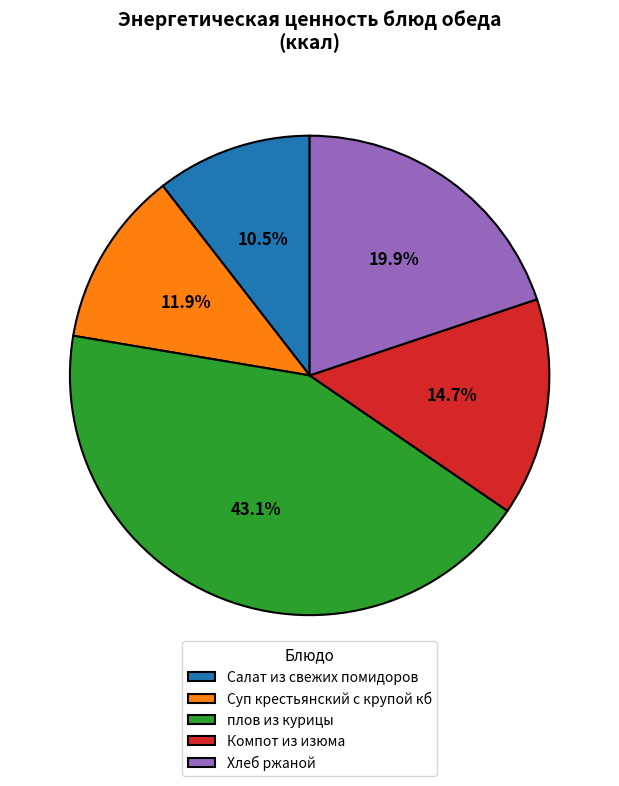

Does any single category account for the majority?

No